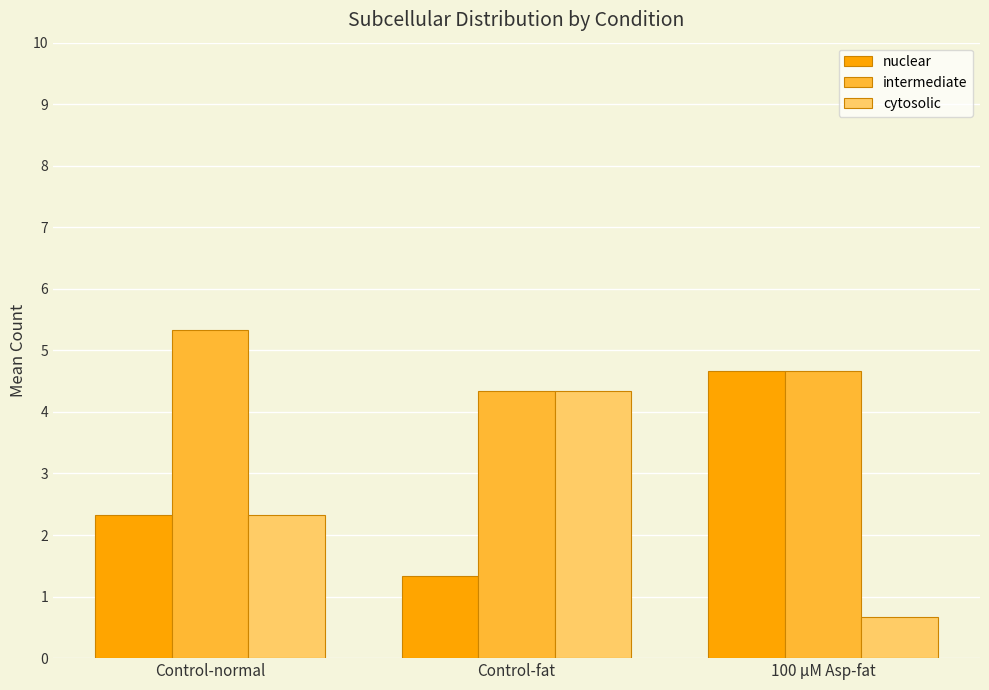

What is the difference between the maximum and second lowest values in the intermediate series?

0.7